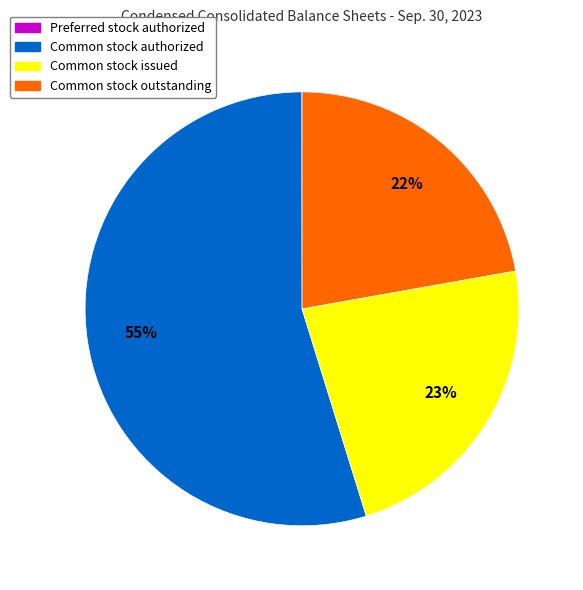

To the nearest percent, what portion does Common stock authorized represent?

55%